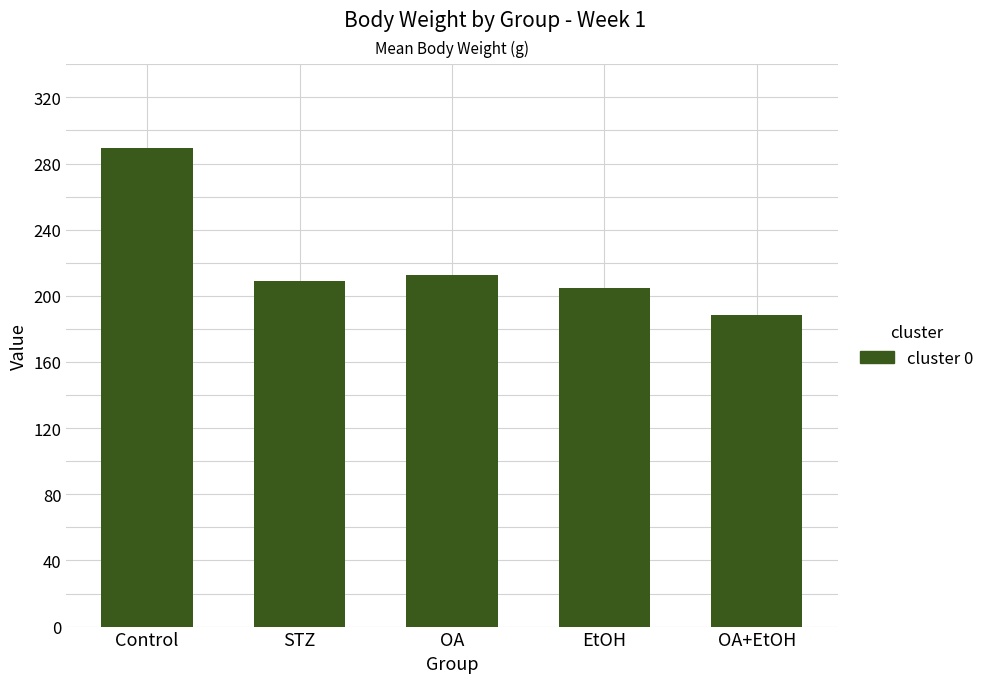

Where is the data nearest to the value 239?

OA